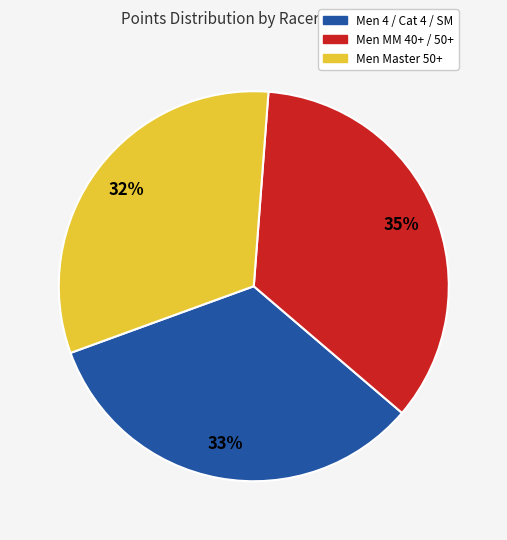

To the nearest percent, what is the difference between the largest and smallest slice percentages?

3%